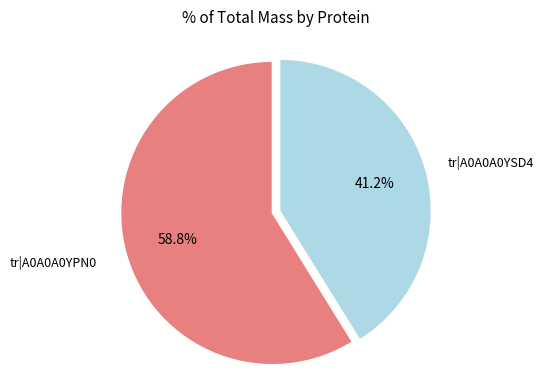

Is there any slice that represents more than half of the pie?

Yes